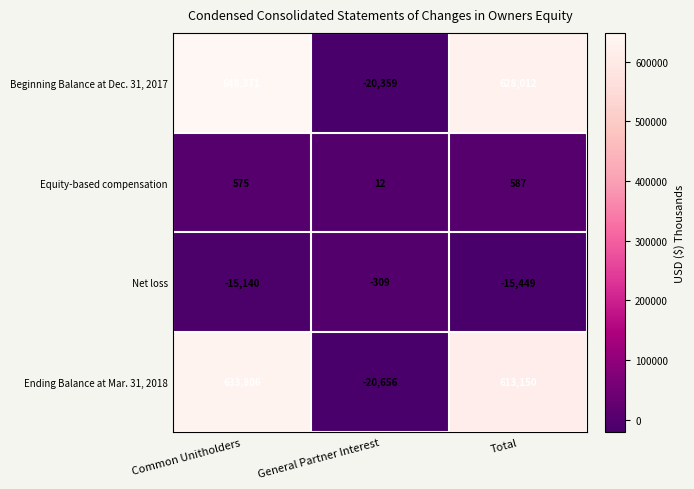

At which category does the chart reach its peak across all series?

Common Unitholders